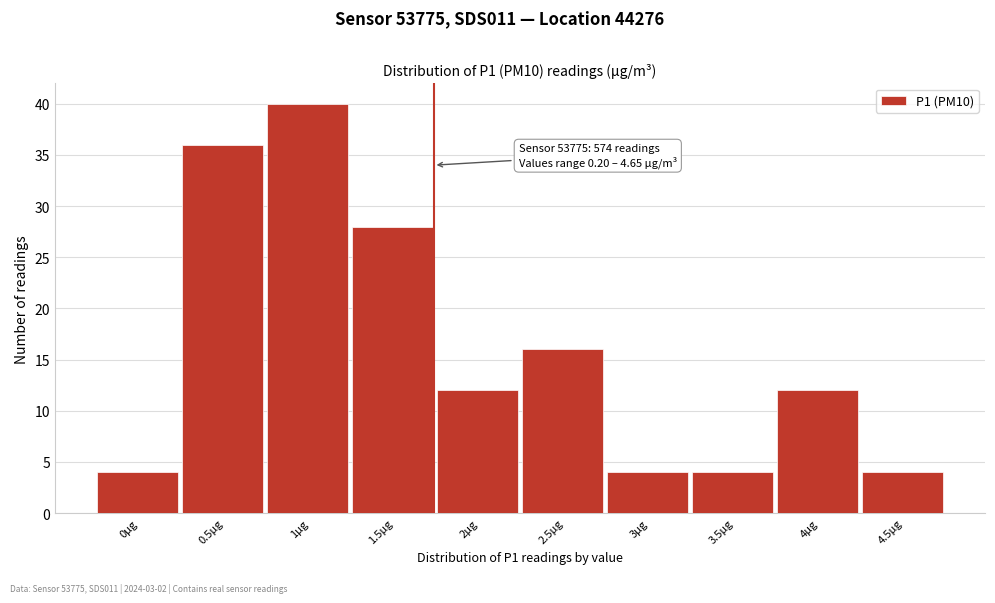

Reading left to right, transcribe all the data shown in this chart.

0µg=4	0.5µg=36	1µg=40	1.5µg=28	2µg=12	2.5µg=16	3µg=4	3.5µg=4	4µg=12	4.5µg=4